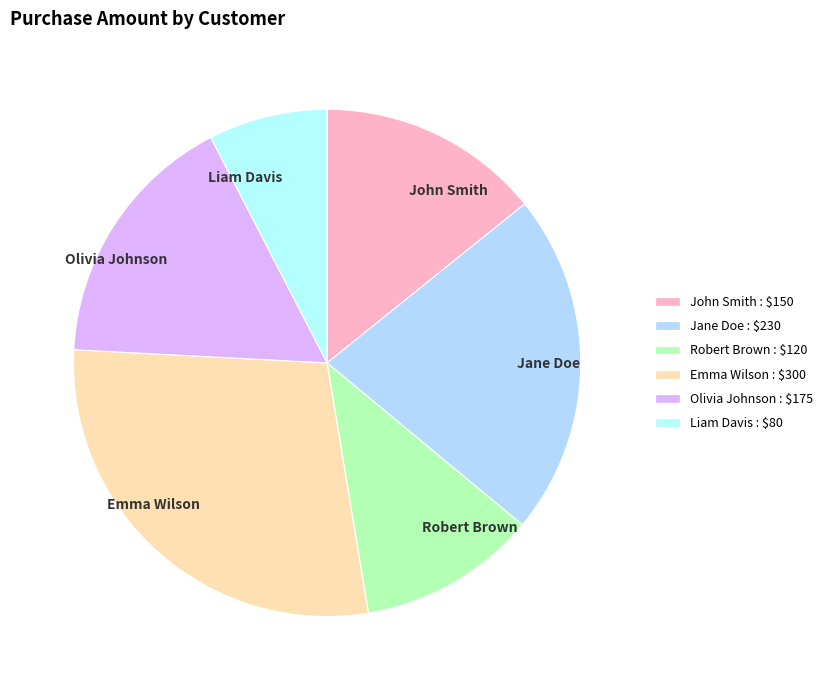

Count the number of slices in the pie.

6